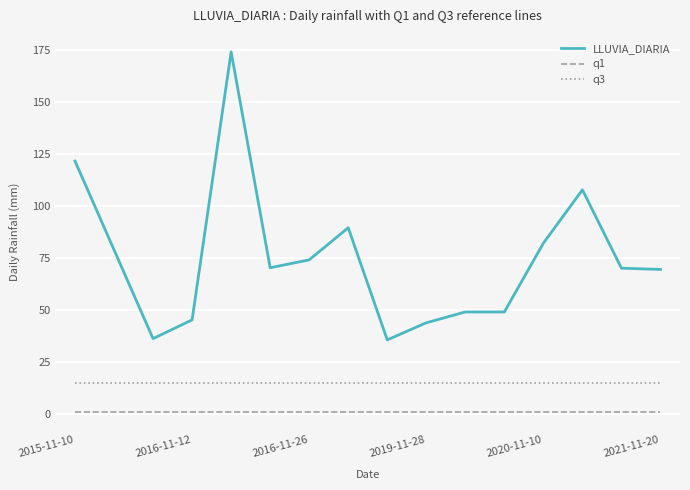

Rank the series by their maximum value, from lowest to highest.

q1, q3, LLUVIA_DIARIA